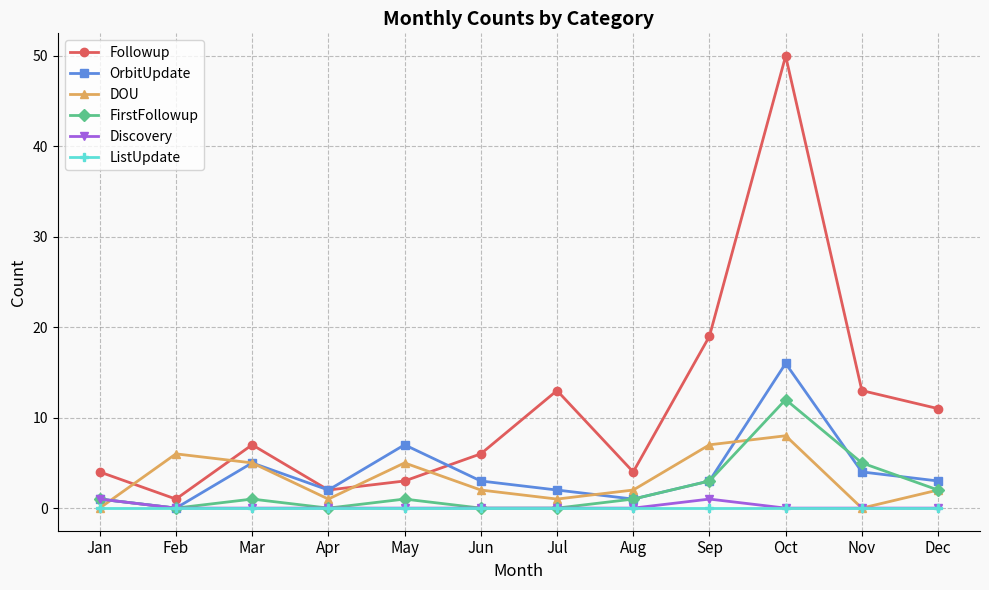

What is the total value across all series at Jul?

16